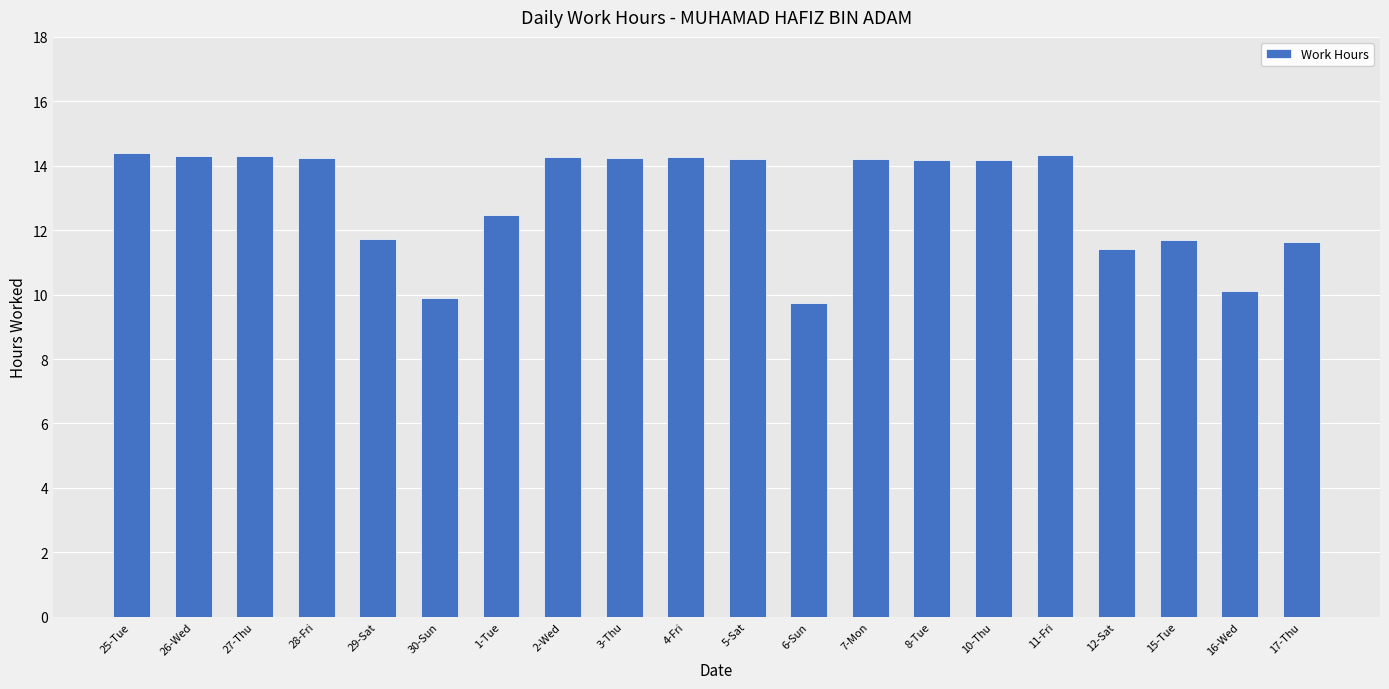

What is the label of the 17th bar from the right?

28-Fri